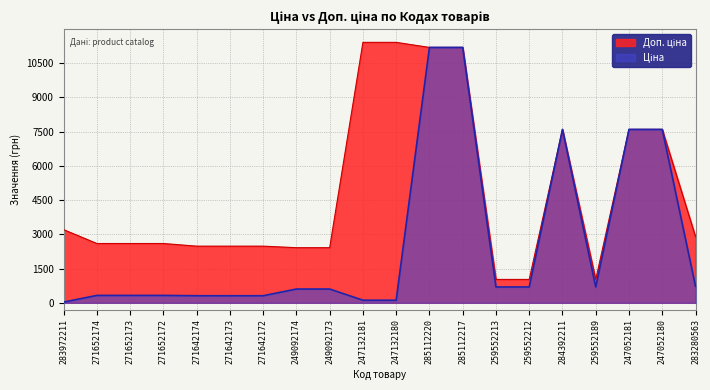

Does the chart display data point markers on the line(s)?

No